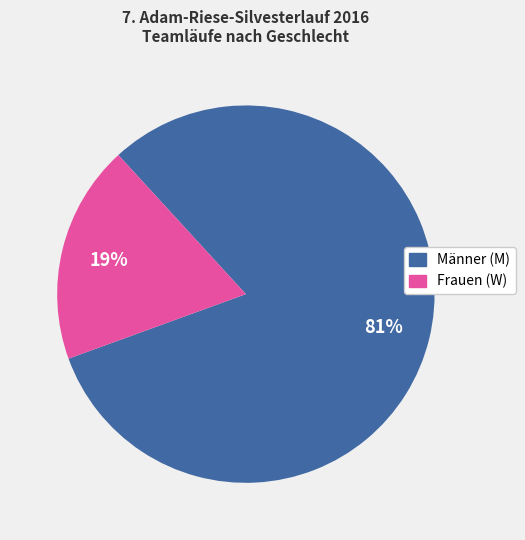

What percentage is the Frauen (W) slice, to the nearest percent?

19%